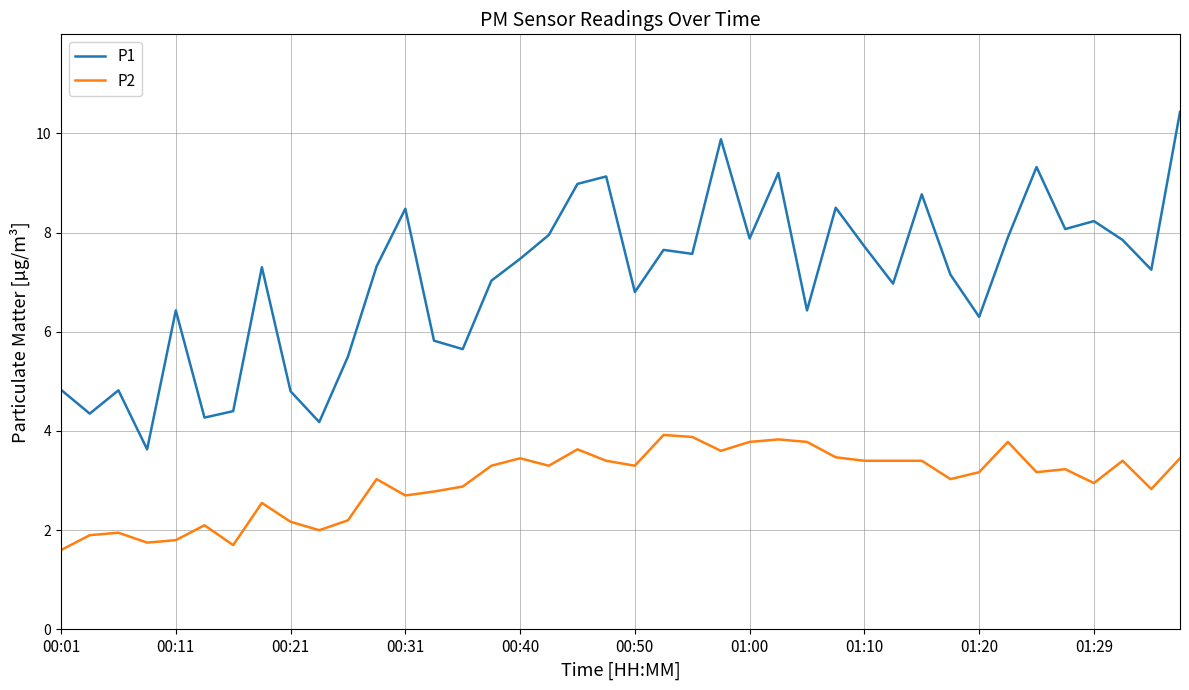

Which series has the widest spread of values?

P1